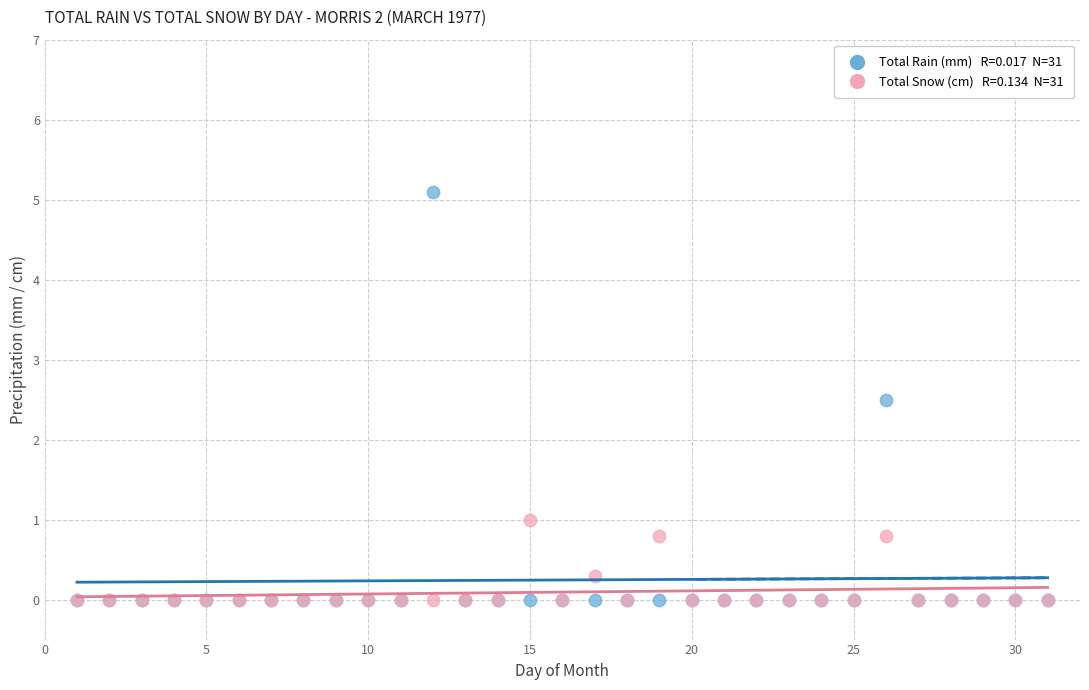

Across all series, what Y value is closest to 2?

2.5